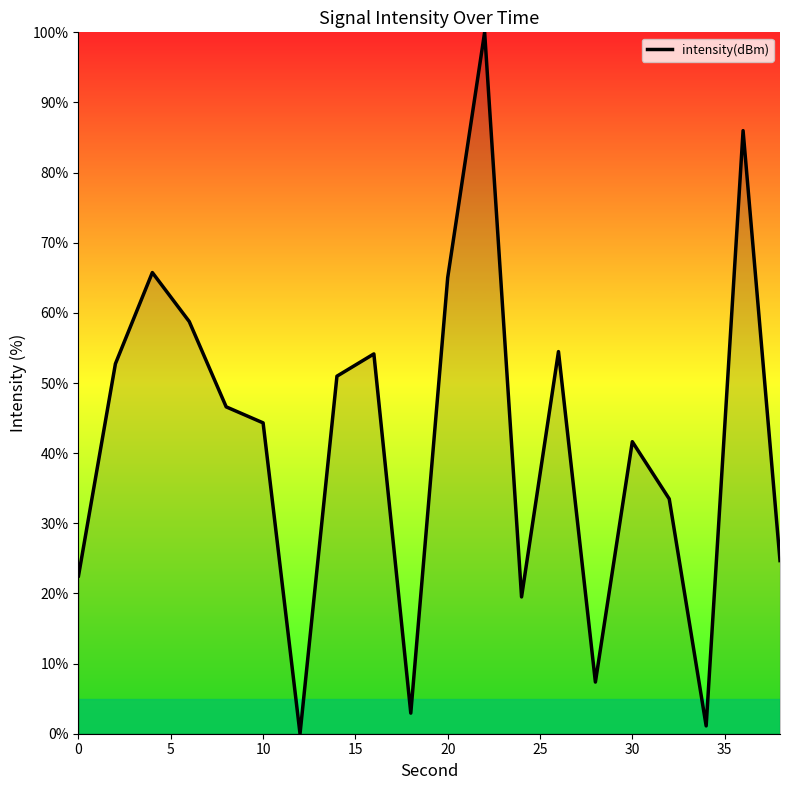

Count the number of categories in the chart.

20